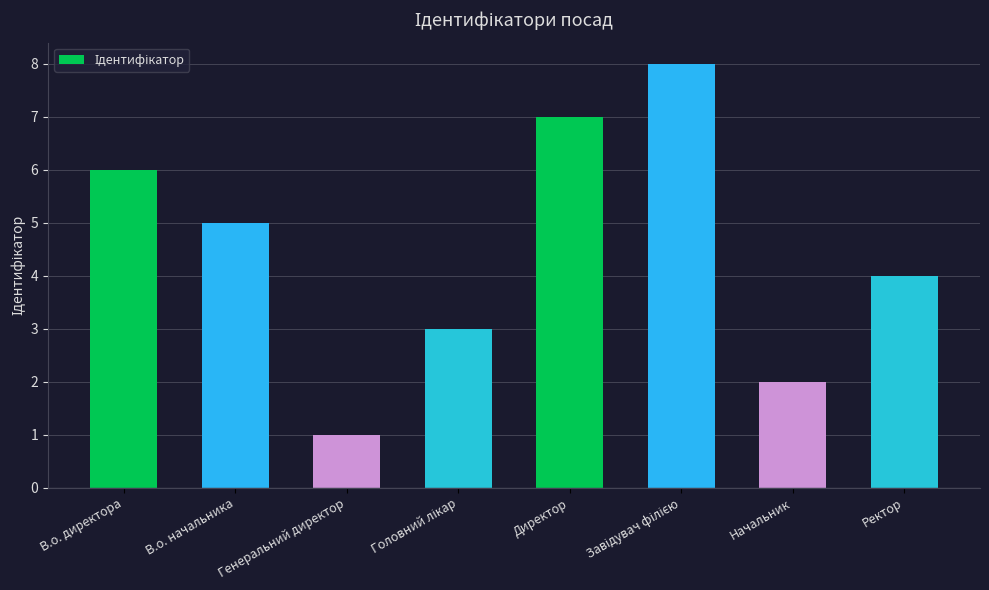

What is the greatest value displayed?

8